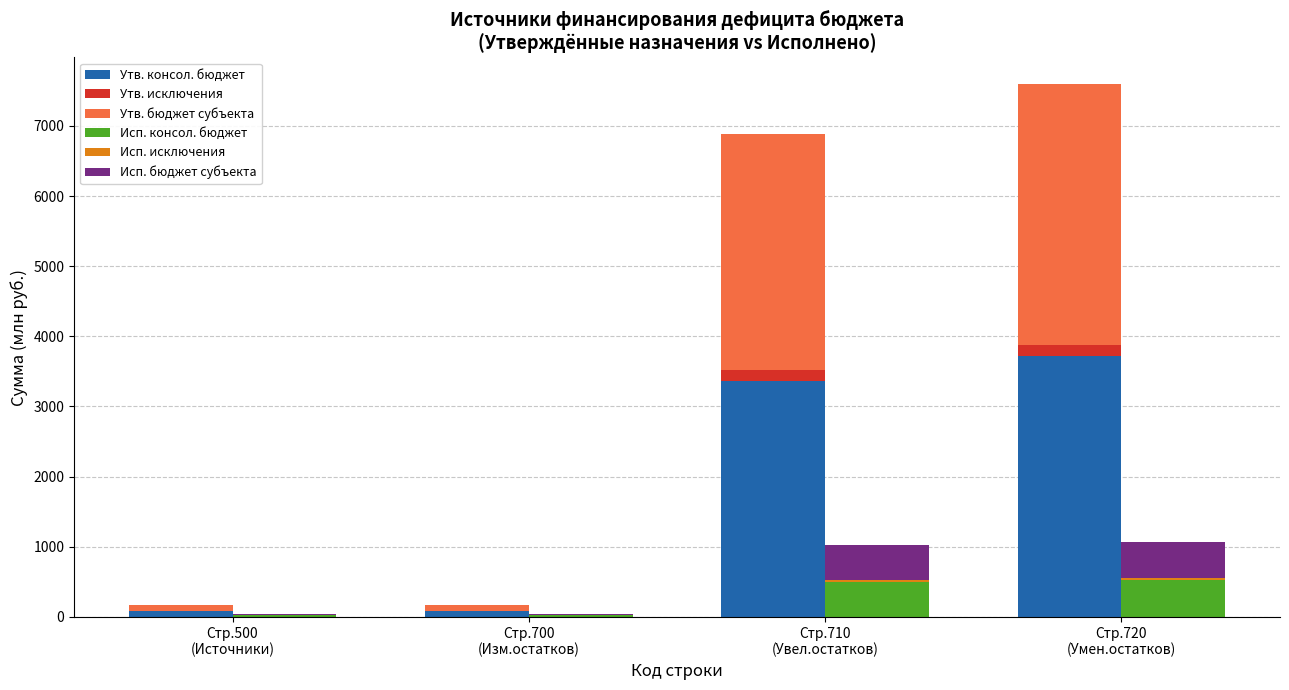

Reading left to right, transcribe all the data shown in this chart.

Утв. консол. бюджет: Стр.500
(Источники)=84.3	Стр.700
(Изм.остатков)=84.3	Стр.710
(Увел.остатков)=3366.2	Стр.720
(Умен.остатков)=3722.8
Утв. исключения: Стр.500
(Источники)=0.0	Стр.700
(Изм.остатков)=0.0	Стр.710
(Увел.остатков)=150.4	Стр.720
(Умен.остатков)=150.4
Утв. бюджет субъекта: Стр.500
(Источники)=84.3	Стр.700
(Изм.остатков)=84.3	Стр.710
(Увел.остатков)=3366.2	Стр.720
(Умен.остатков)=3722.8
Исп. консол. бюджет: Стр.500
(Источники)=21.4	Стр.700
(Изм.остатков)=21.4	Стр.710
(Увел.остатков)=503.3	Стр.720
(Умен.остатков)=524.7
Исп. исключения: Стр.500
(Источники)=0.0	Стр.700
(Изм.остатков)=0.0	Стр.710
(Увел.остатков)=23.4	Стр.720
(Умен.остатков)=23.4
Исп. бюджет субъекта: Стр.500
(Источники)=21.4	Стр.700
(Изм.остатков)=21.4	Стр.710
(Увел.остатков)=503.3	Стр.720
(Умен.остатков)=524.7